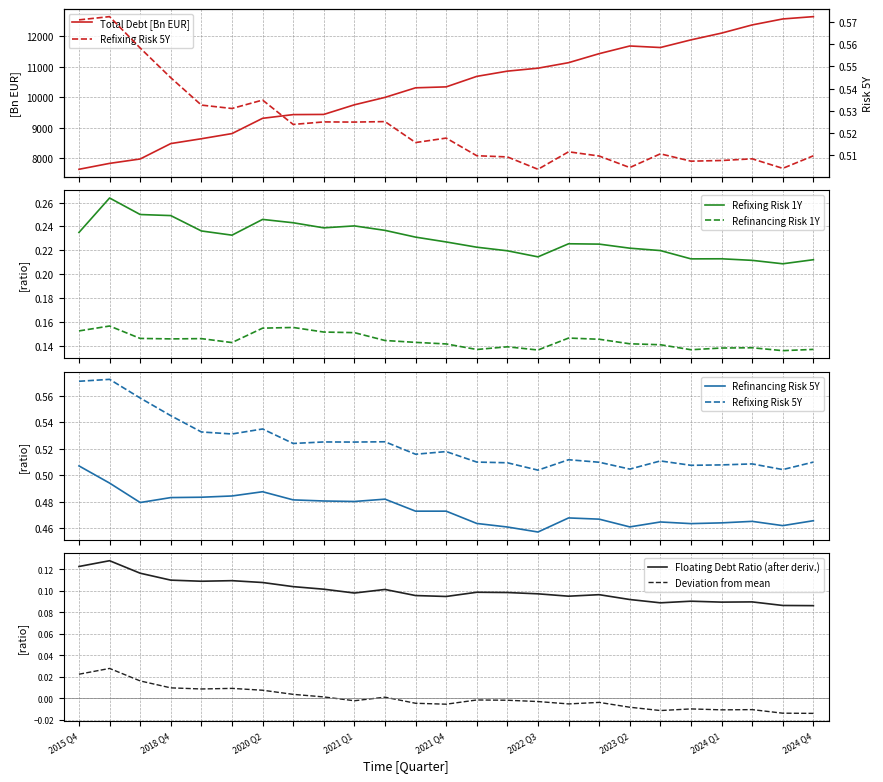

True or false: Refinancing Risk 1Y and Refixing Risk 1Y cross at least once.

False